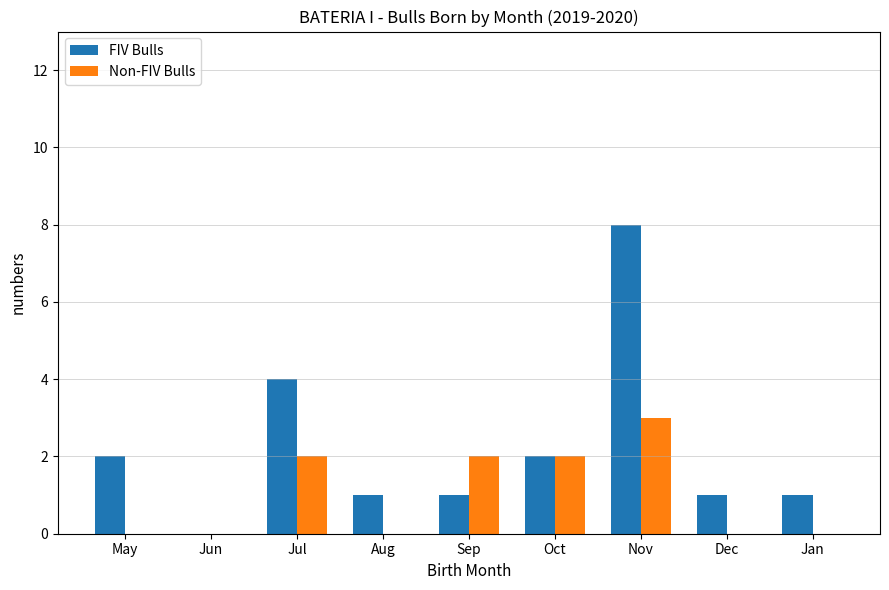

Is the value of FIV Bulls at May greater than the value of Non-FIV Bulls at Nov?

No